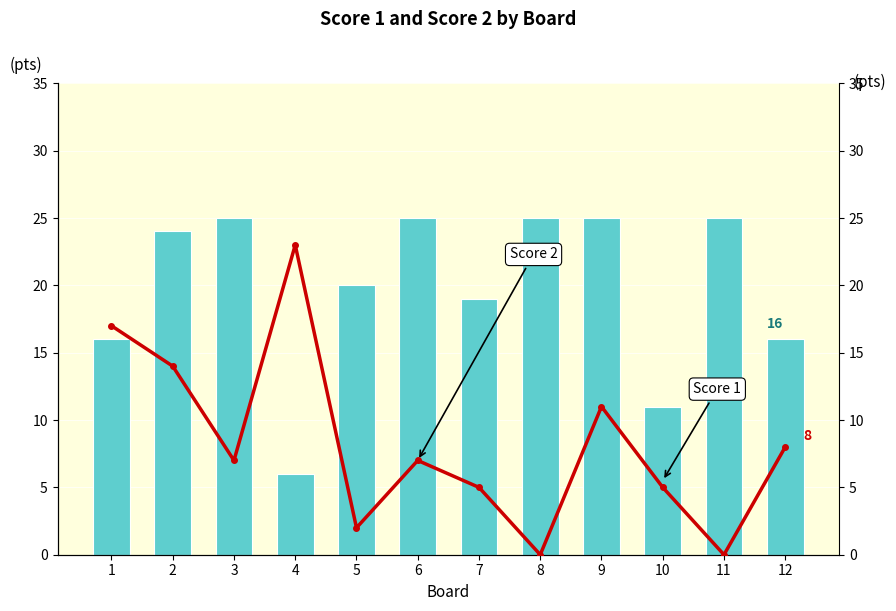

True or false: Score 2 has a value of 7 at 6.

True